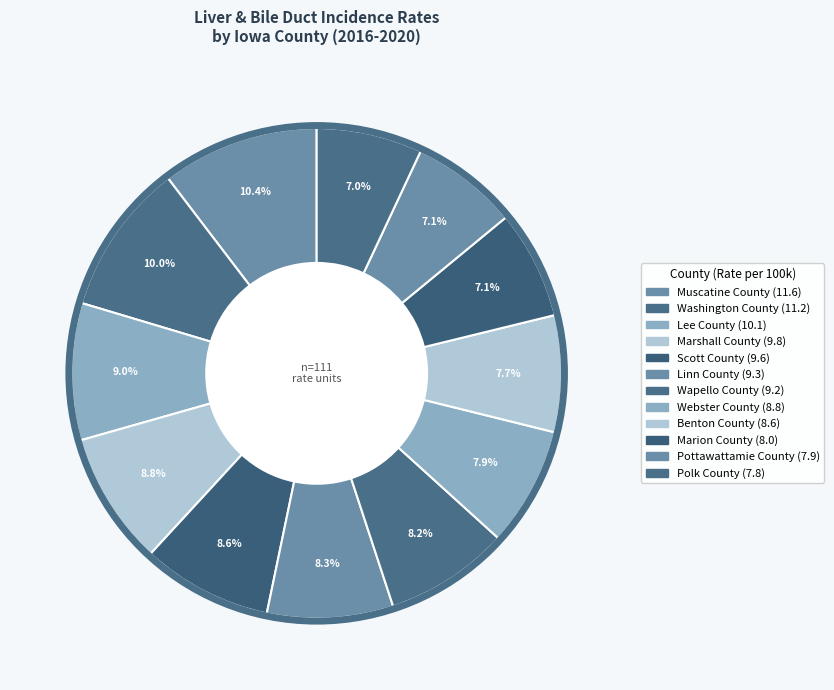

What percentage is NOT represented by Marion County?

92.9%